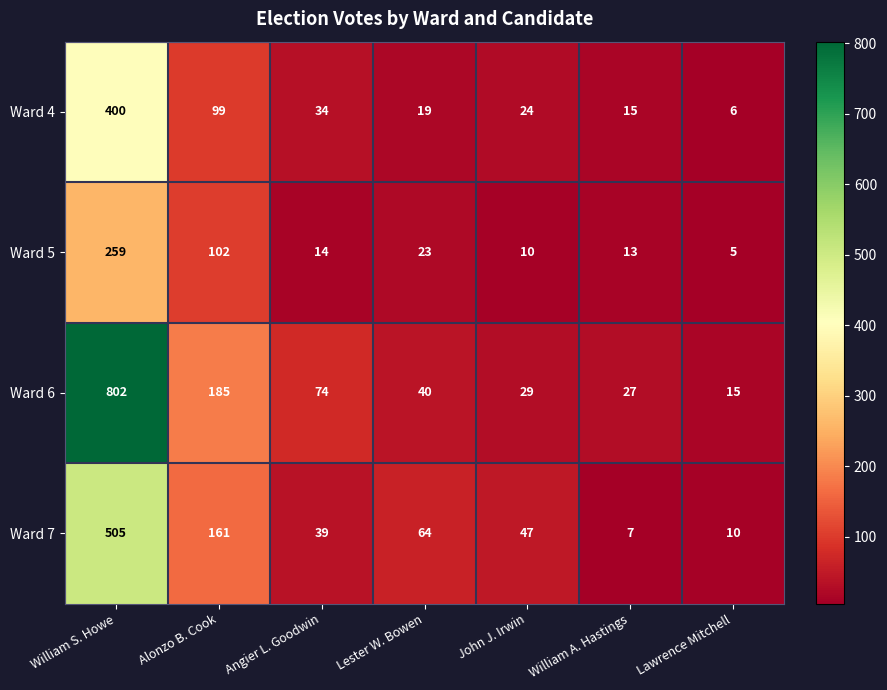

Reading right to left, what are all the values shown in this chart?

Ward 4: 6	15	24	19	34	99	400
Ward 5: 5	13	10	23	14	102	259
Ward 6: 15	27	29	40	74	185	802
Ward 7: 10	7	47	64	39	161	505